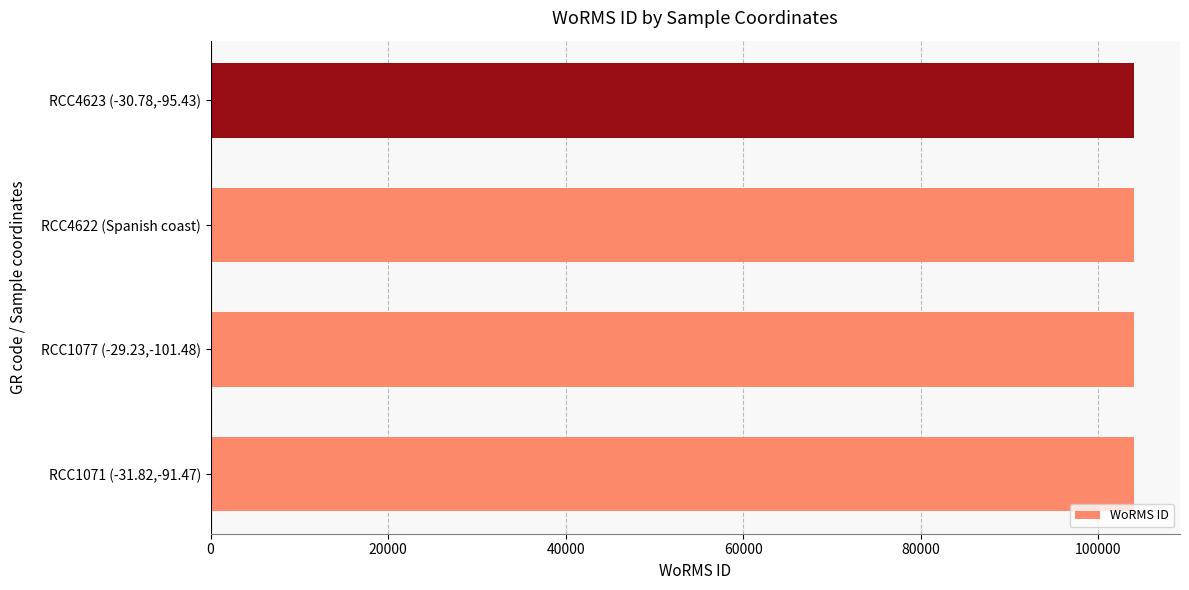

What is the difference between the maximum and minimum values?

23